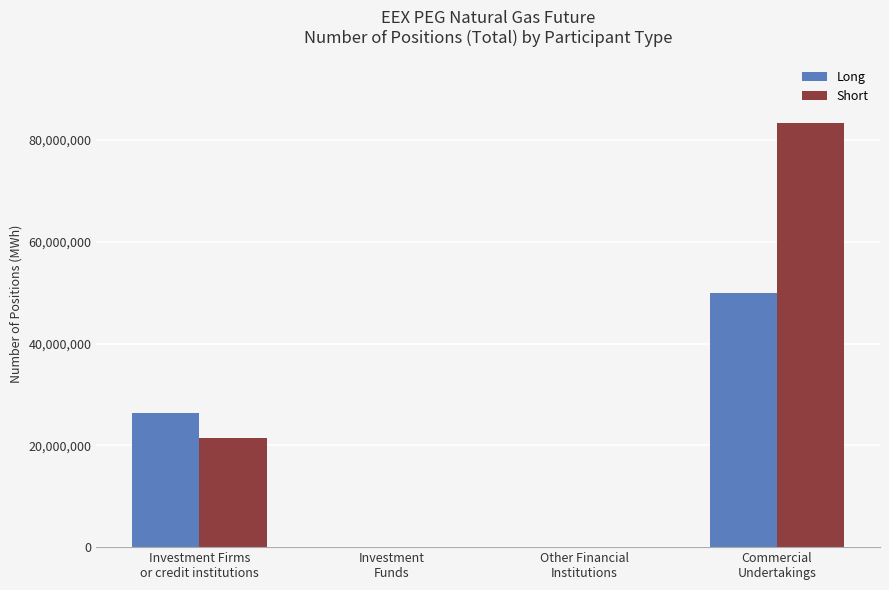

Which series has the largest total across all categories?

Short